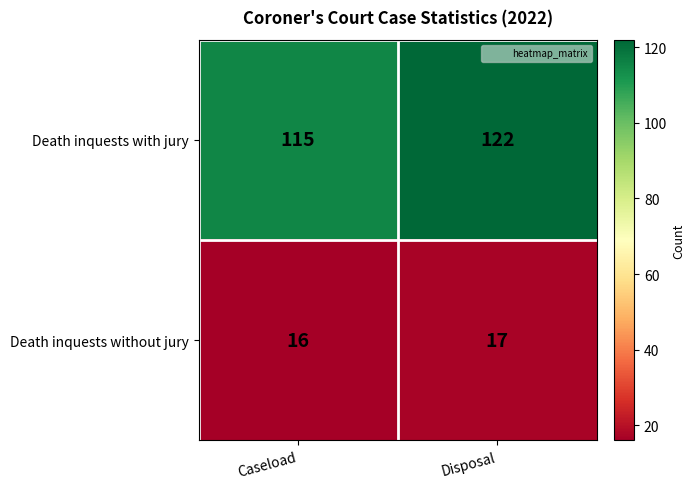

The value of Death inquests without jury at Disposal is 9. True or false?

False